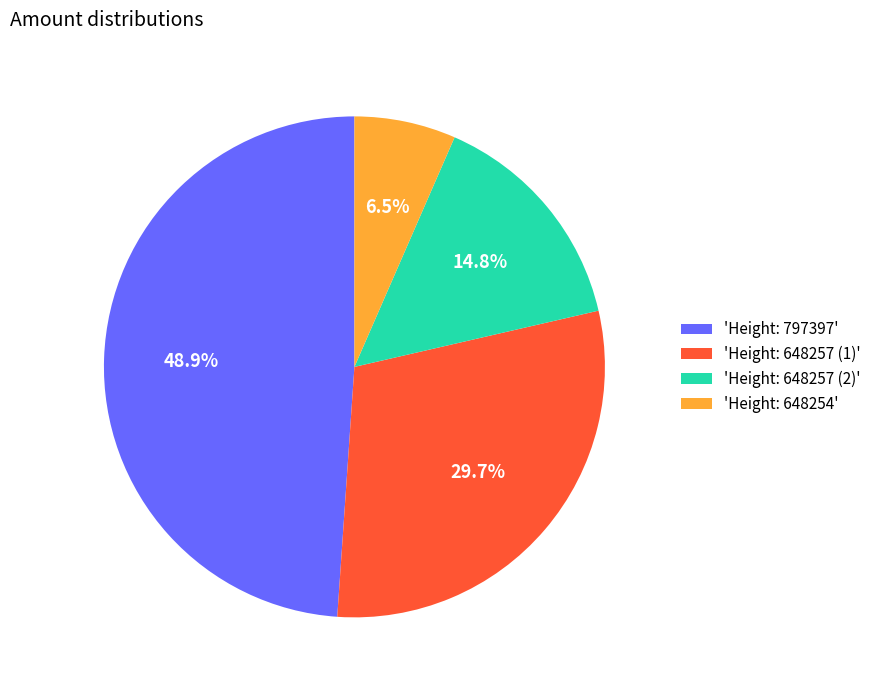

Which slice is the smallest?

'Height: 648254'